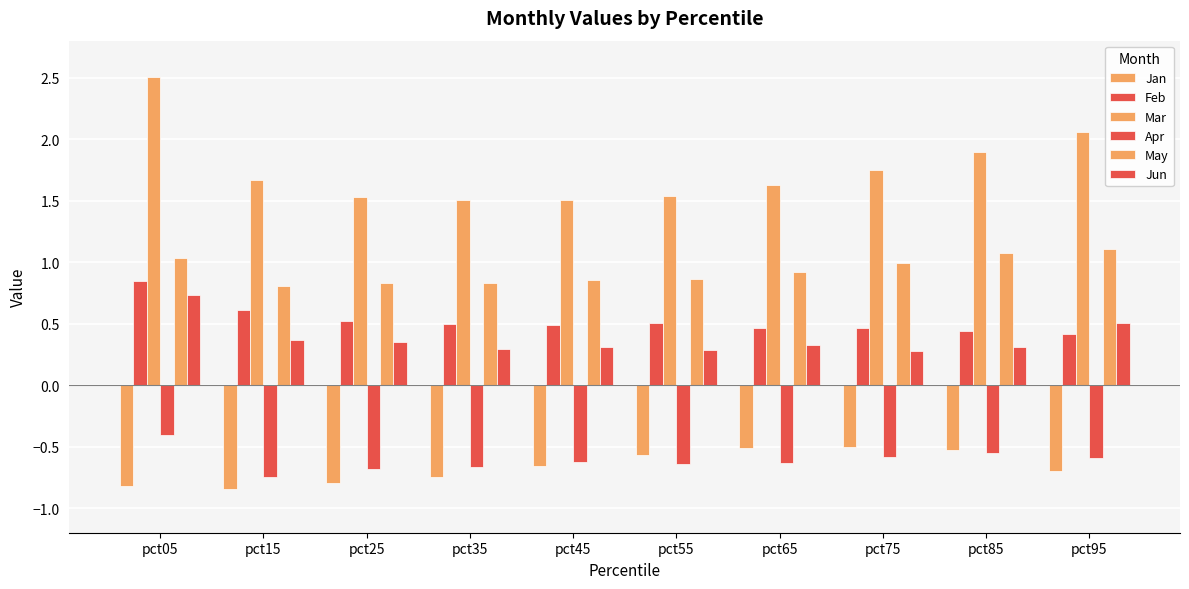

What is the value of the Mar bar at the 5th from the left?

1.5